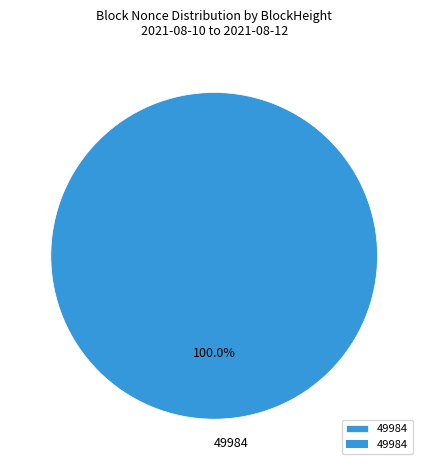

True or false: 49984 accounts for 85% of the total.

False